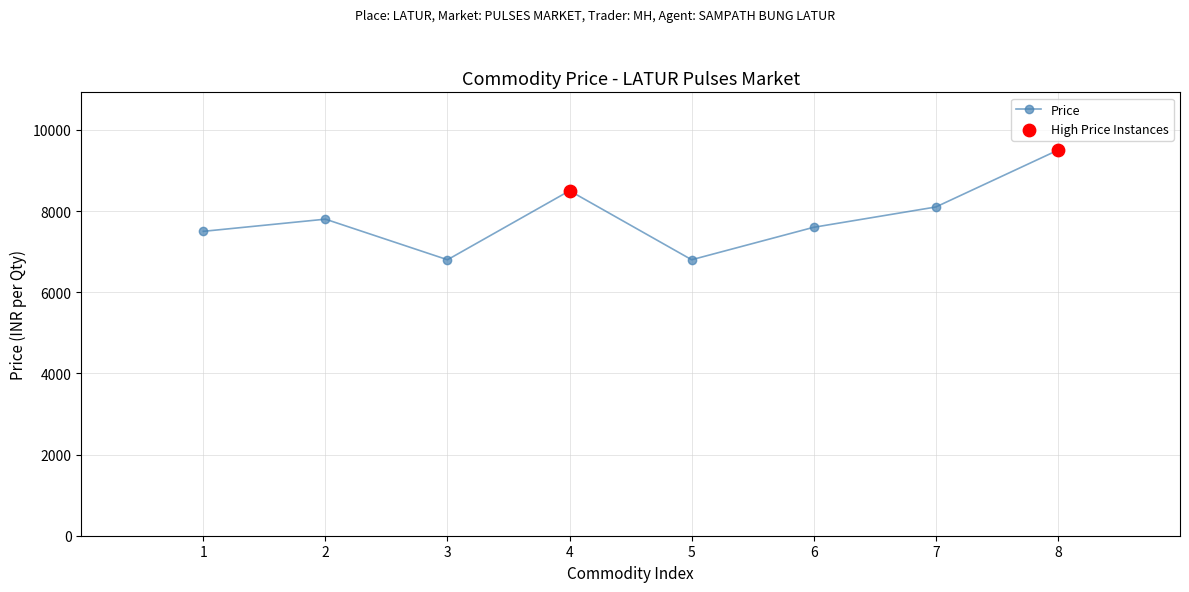

Between 2 and 7, which is larger?

7